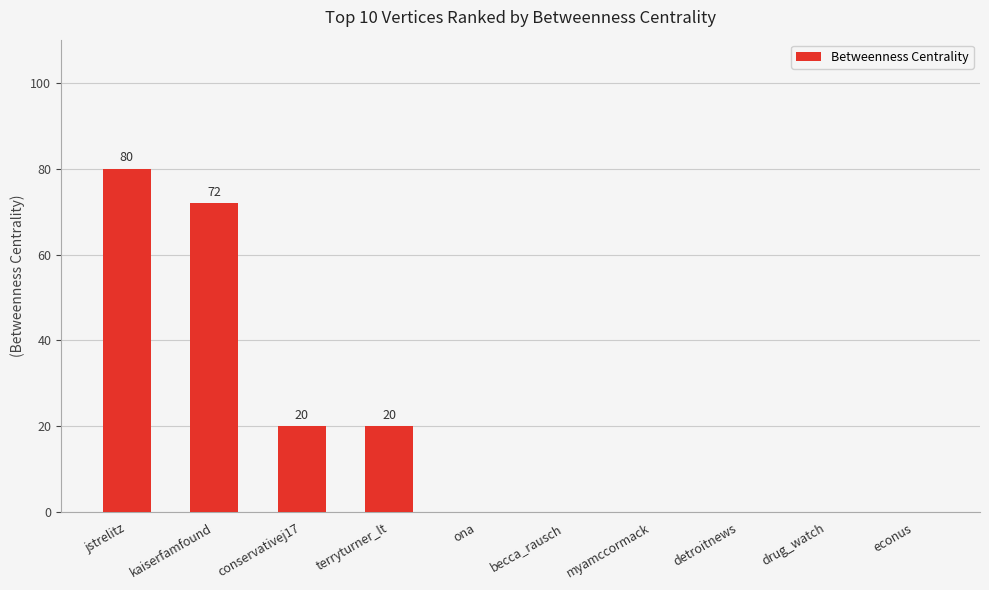

What is the average value?

19